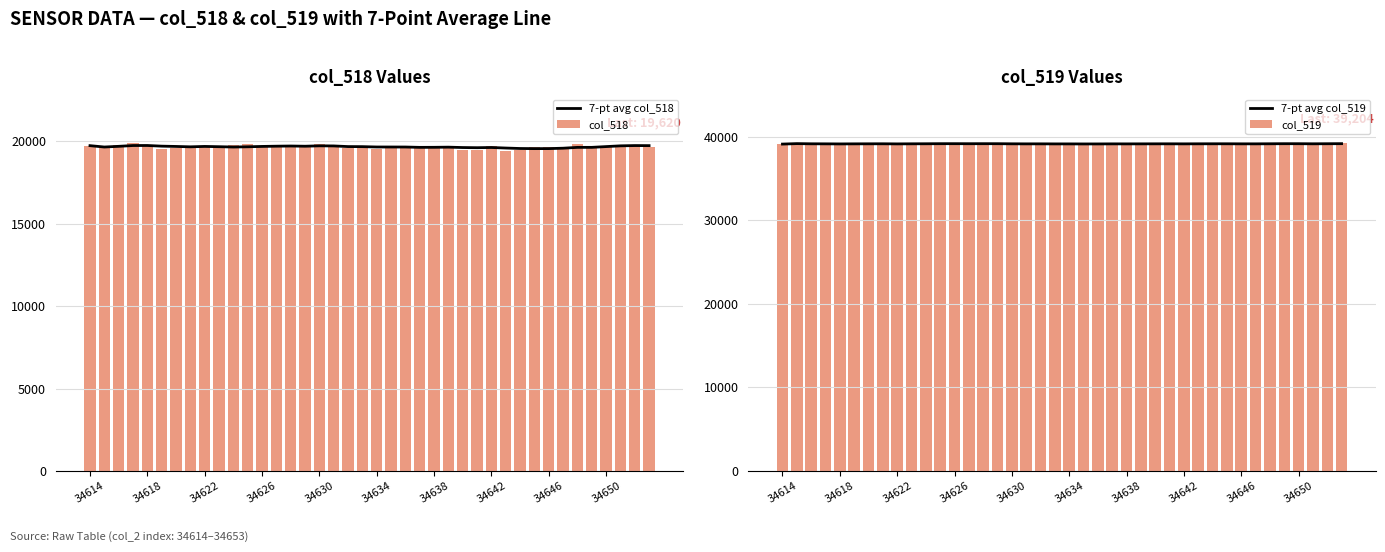

The 7-pt avg col_518 series shows 9056.8 at 35. True or false?

False